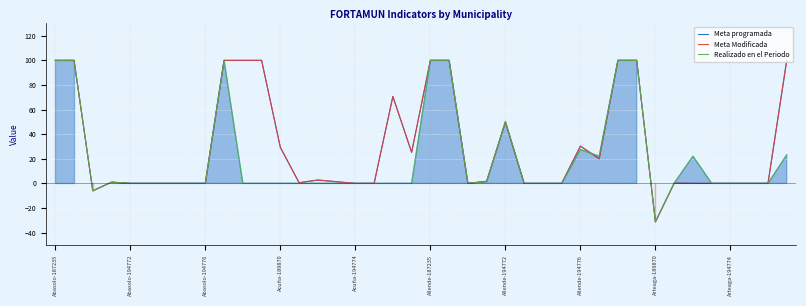

At which category does the chart reach its minimum across all series?

Arteaga-189870